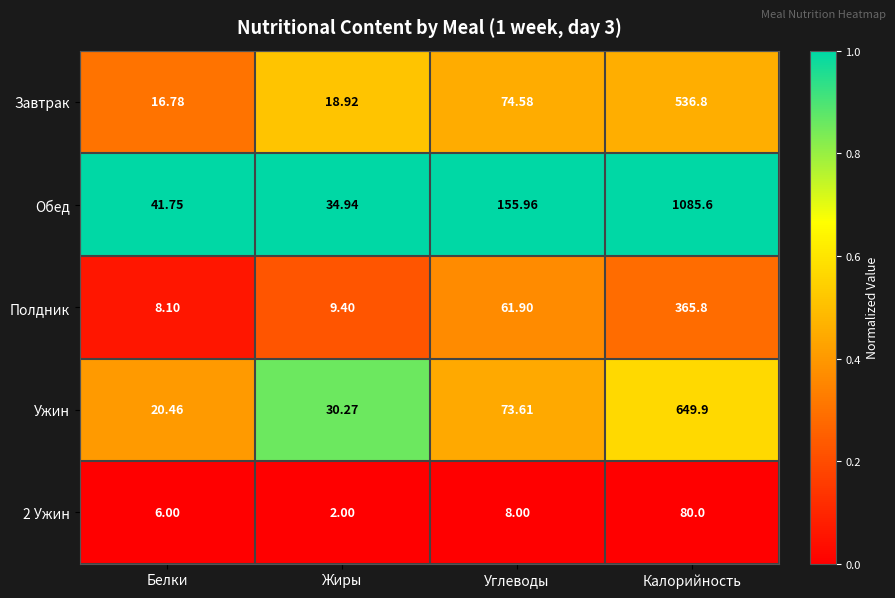

Which series has the widest spread of values?

Обед